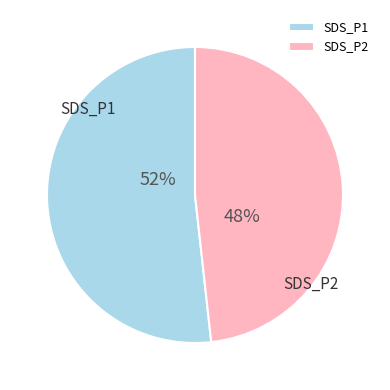

Approximately how many times larger is the value at SDS_P2 compared to SDS_P1?

0.9